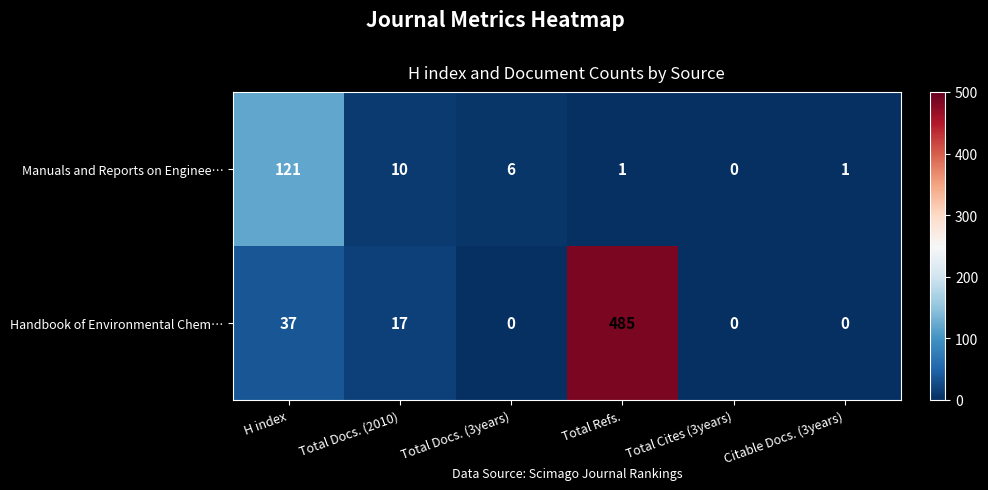

Rank the series at H index from lowest to highest value.

Handbook of Environmental Chem…, Manuals and Reports on Enginee…